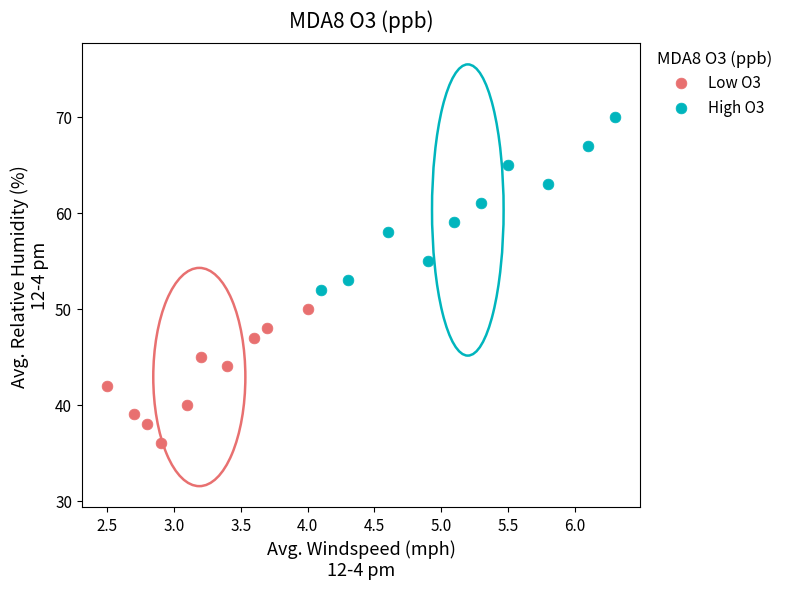

Which series has the widest spread of Y values?

High O3